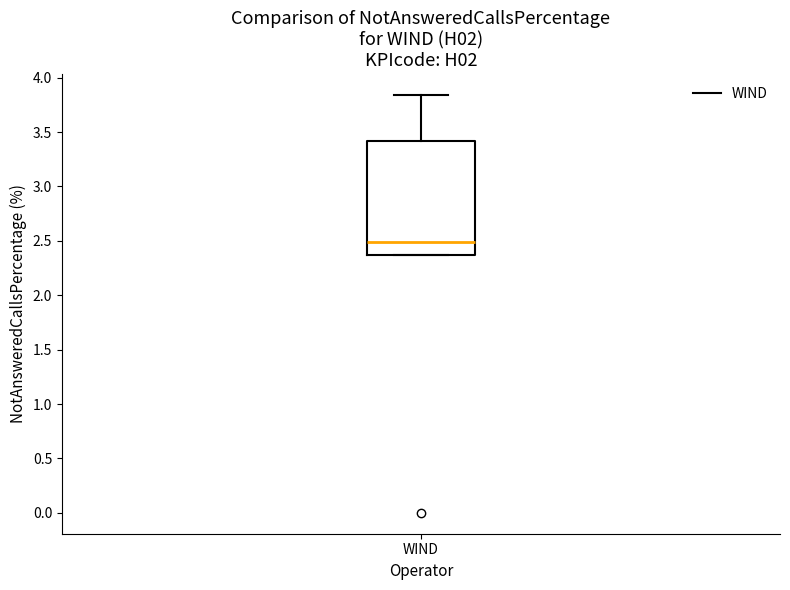

Transcribe this box plot: give where the median line is, the range the box spans, and where the two whiskers end, as read against the y-axis. The values are not printed on the chart, so give them approximately, as read against the axis.

median 2.50, box 2.35 to 3.40, whiskers 2.35 to 3.85